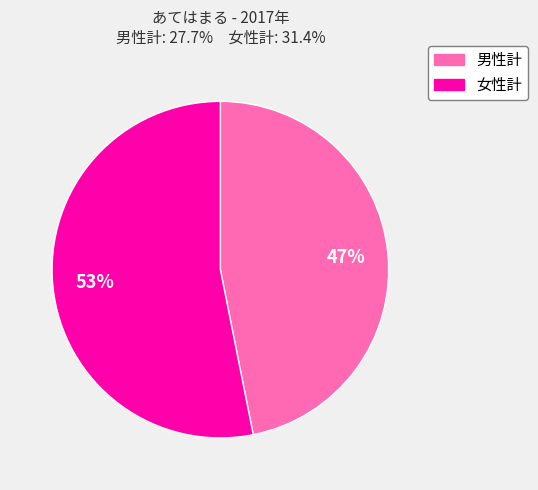

What is the smallest slice in the pie chart?

男性計